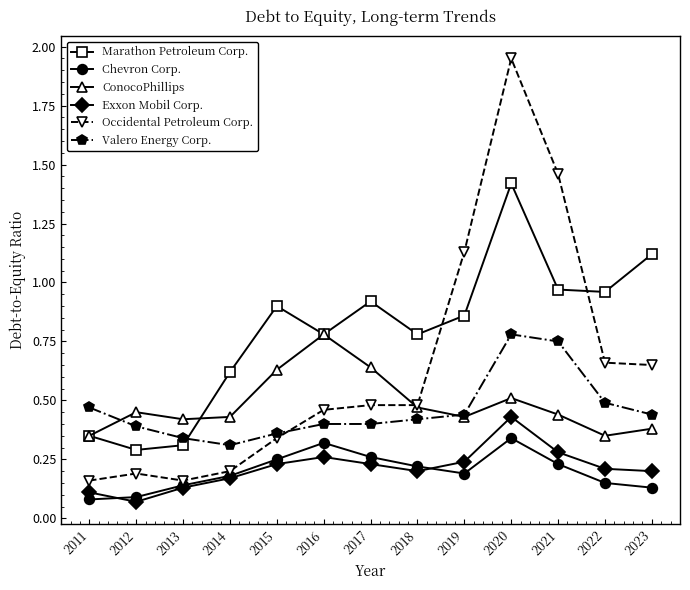

Which series has the largest range (max minus min)?

Occidental Petroleum Corp.